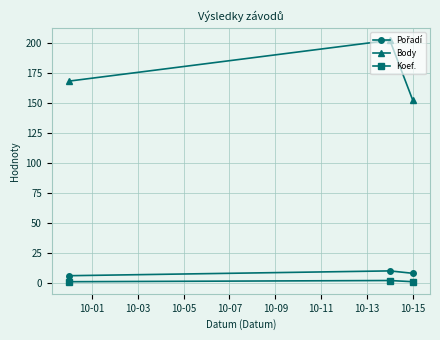

Which series has the largest total across all categories?

Body